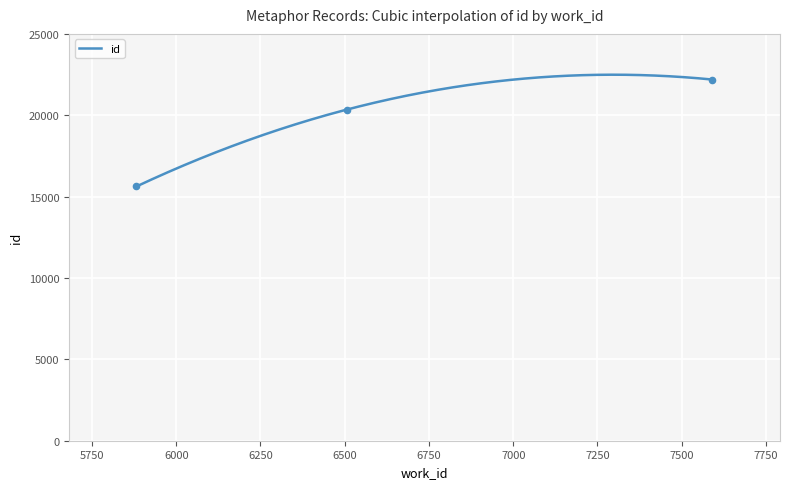

What is the change in value from 5882 to 6506?

+4723